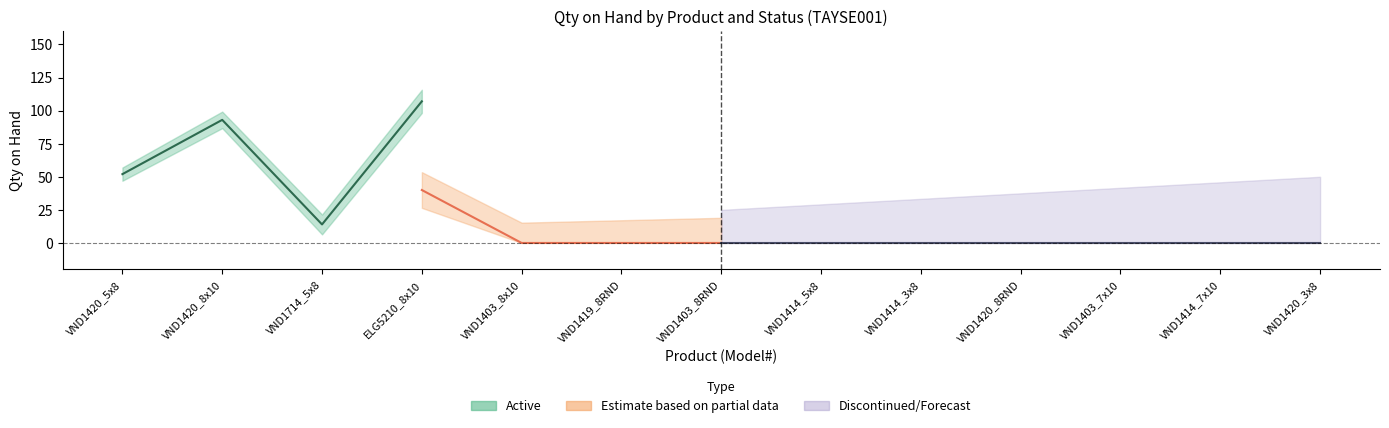

What is the greatest value displayed?

107